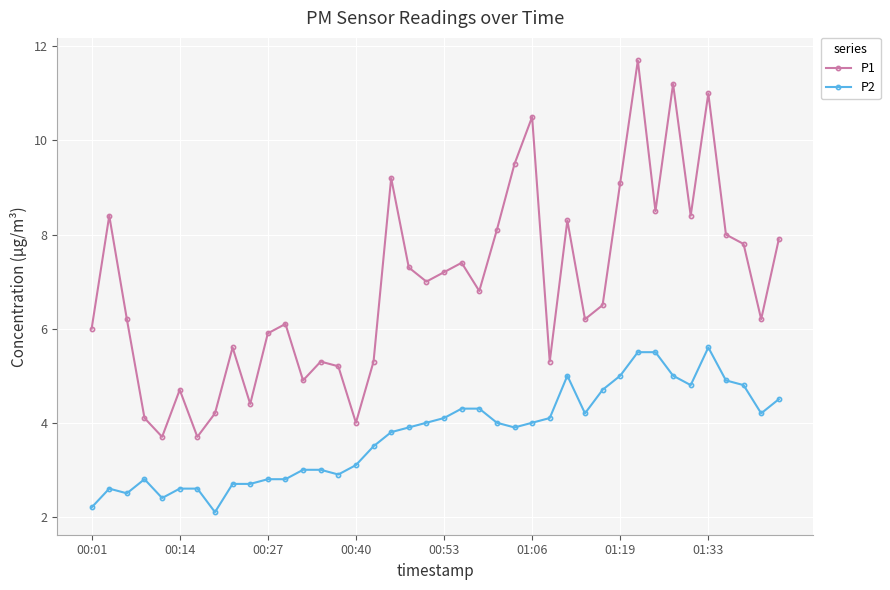

Which series has the widest spread of values?

P1